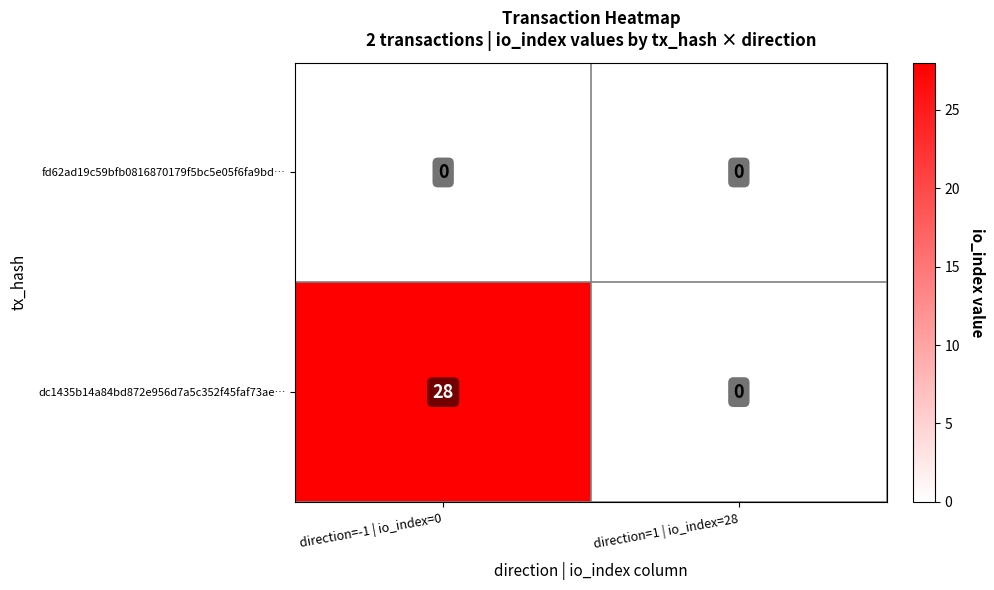

Between direction=-1 | io_index=0 and direction=1 | io_index=28, which series saw the biggest shift?

dc1435b14a84bd872e956d7a5c352f45faf73ae…